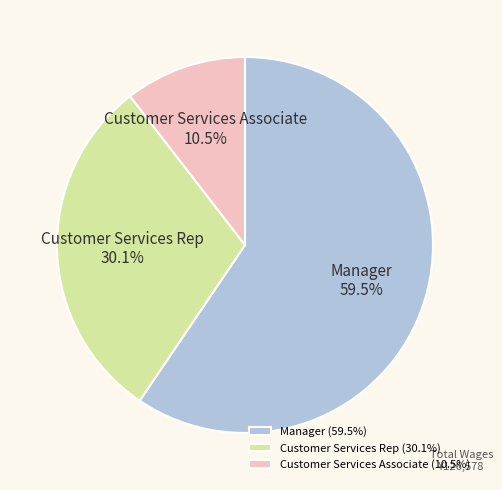

Rank the categories by value from highest to lowest.

Manager, Customer Services Rep, Customer Services Associate